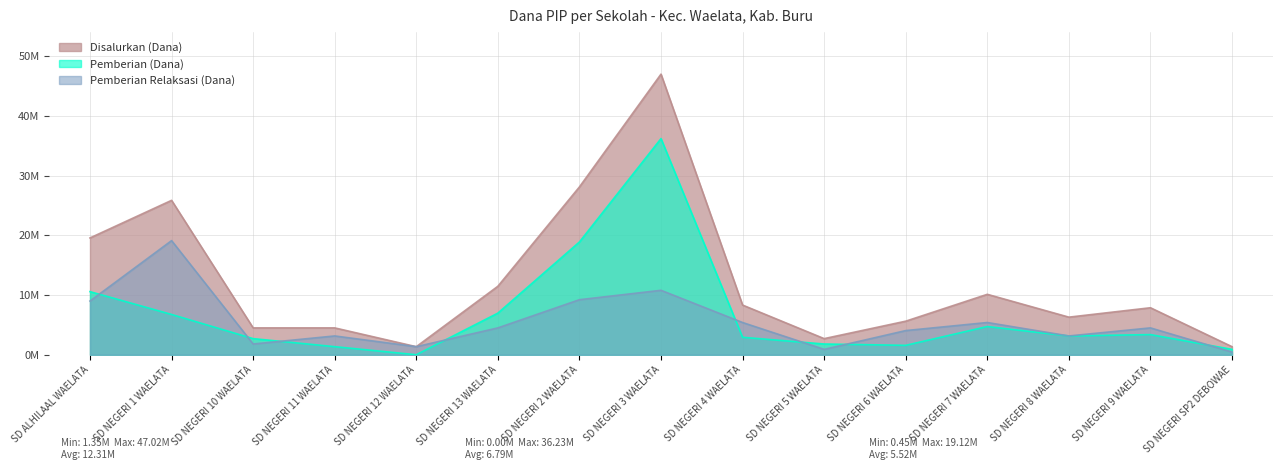

Where is Disalurkan (Dana) nearest to the value 24187500?

SD NEGERI 1 WAELATA